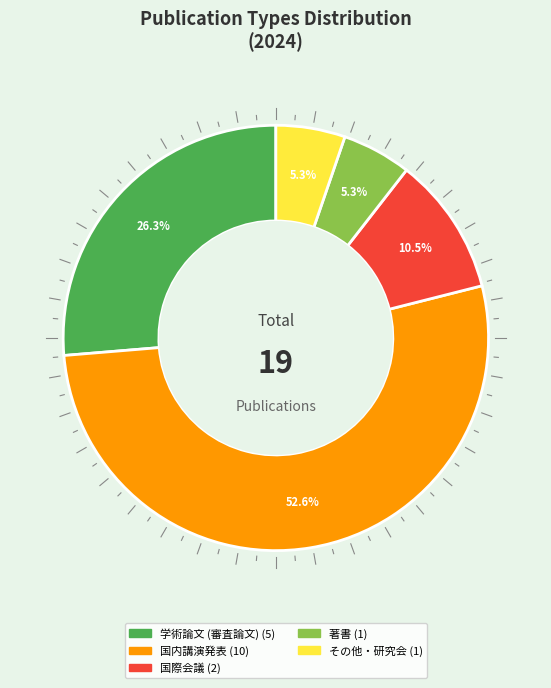

Count the number of slices in the pie.

5